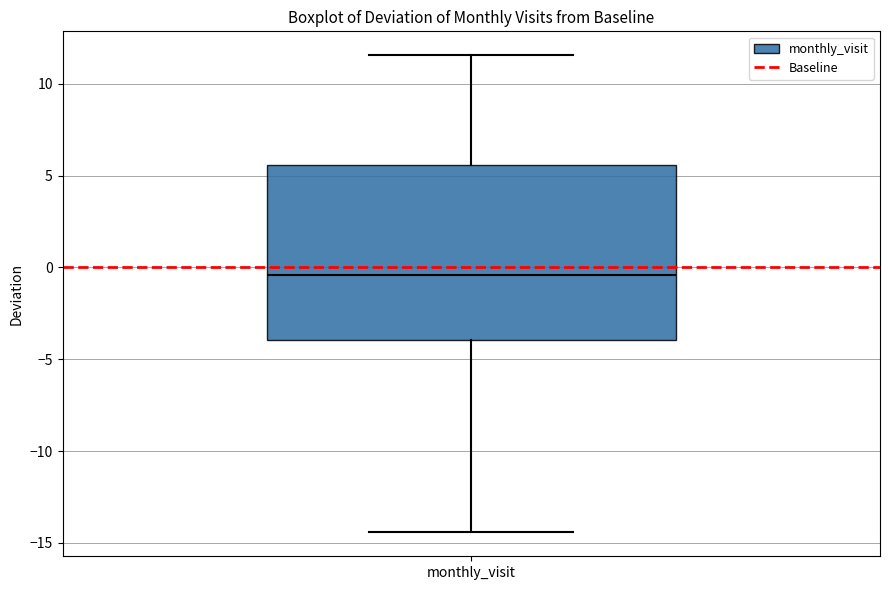

Read this box plot against the y-axis: the position of the median line, the range covered by the box, and the ends of both whiskers. The values are not printed on the chart, so give them approximately, as read against the axis.

median -0.5, box -4.0 to 5.5, whiskers -14.5 to 11.5